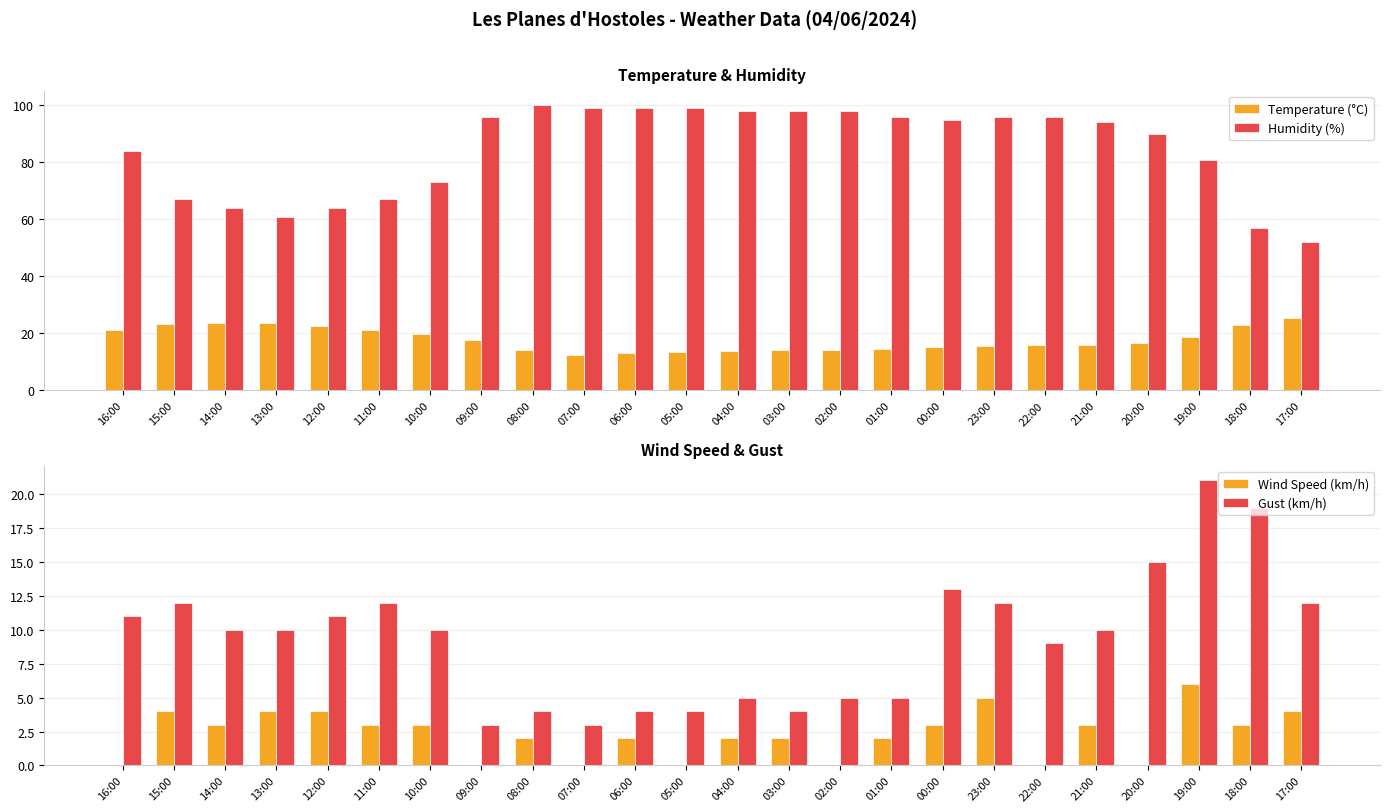

Between 17:00 and 21:00, which is larger?

17:00